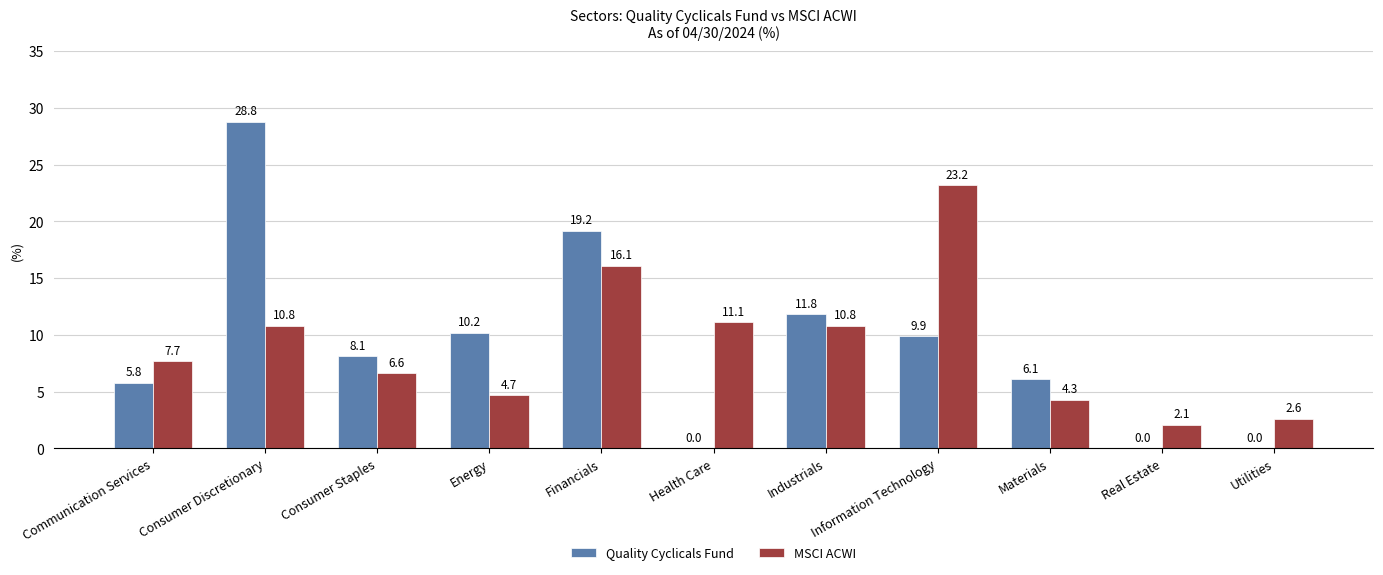

What is the average value of the Quality Cyclicals Fund series?

9.1